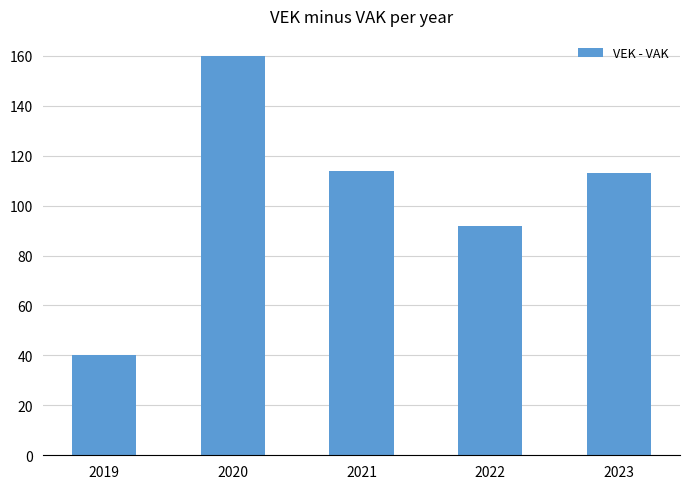

What is the difference between the values at 2019 and 2023?

73